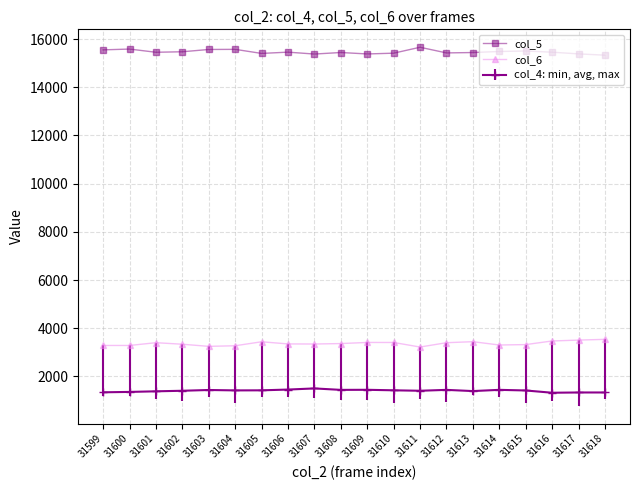

What is the difference between the highest and lowest values at 31599?

14219